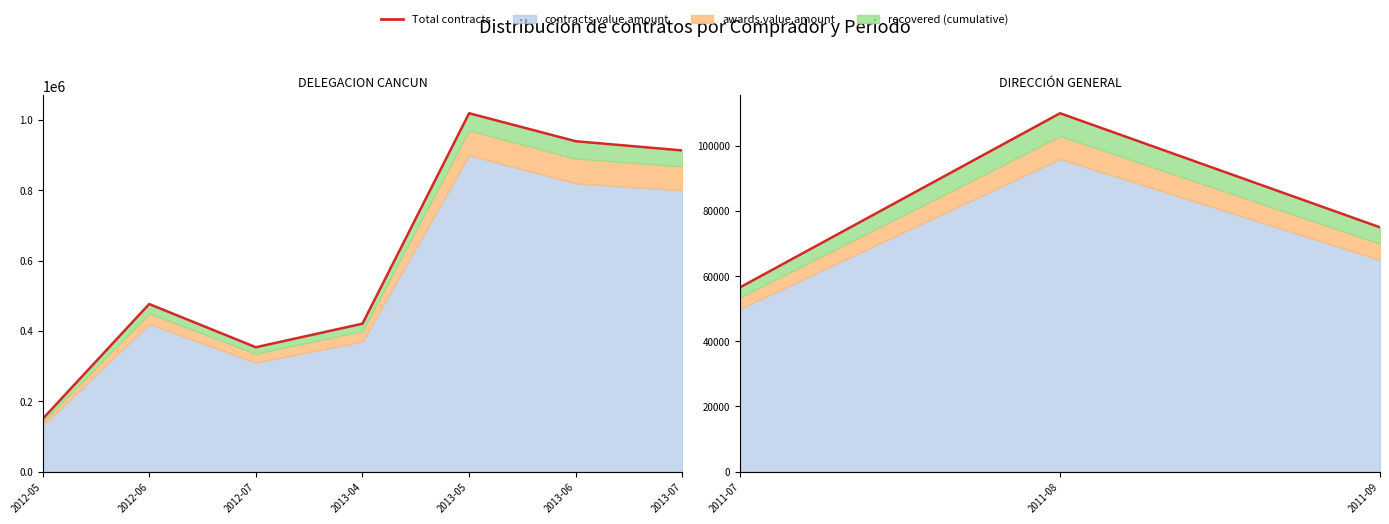

Between 2011-09 and 2011-07, which is larger?

2011-09